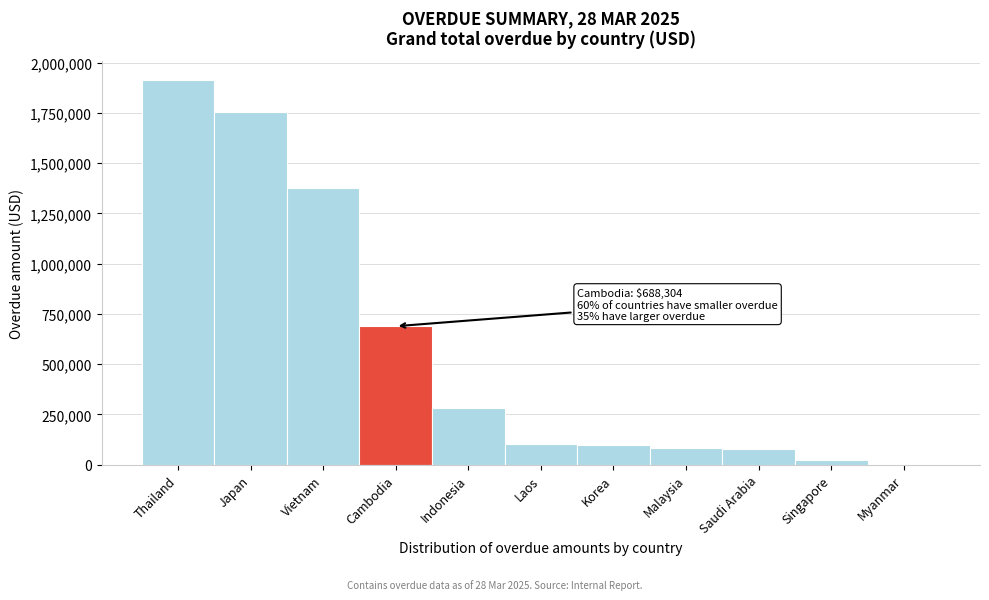

What is the approximate value at Vietnam?

1374139.3